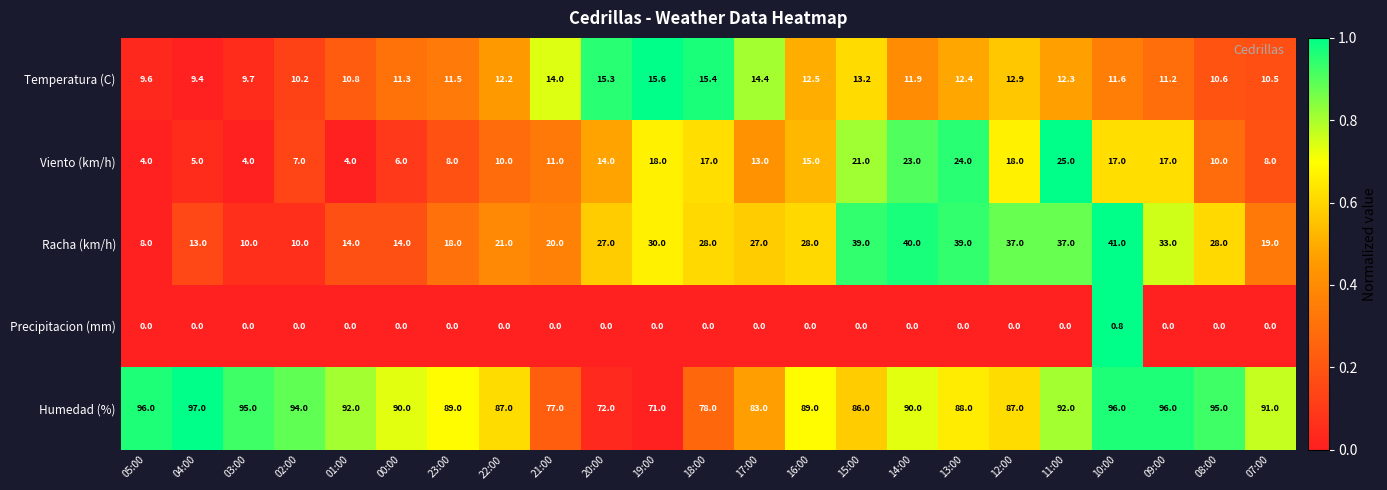

What is the difference between the highest and lowest values at 21:00?

77.0